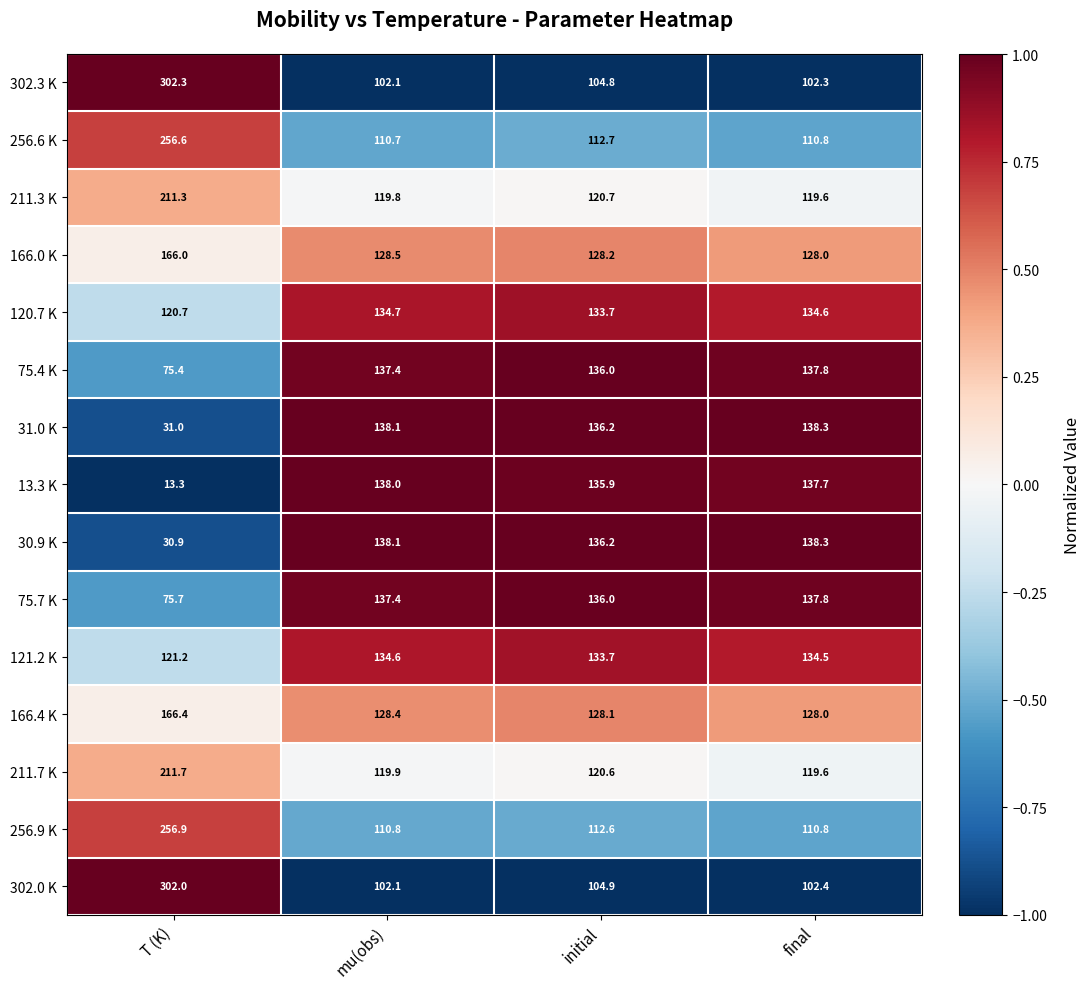

The value of 256.9 K at final is 110.8. True or false?

True